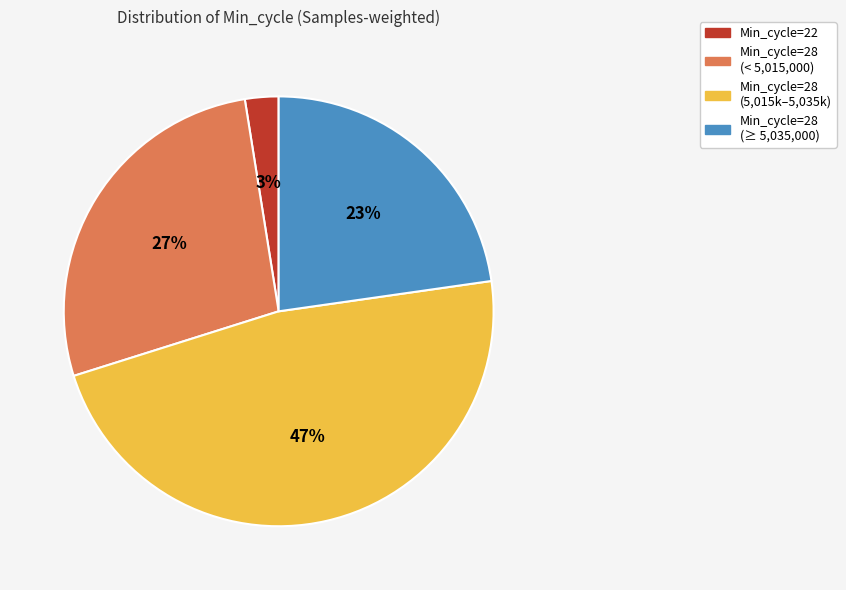

Is there a majority slice in this chart?

No